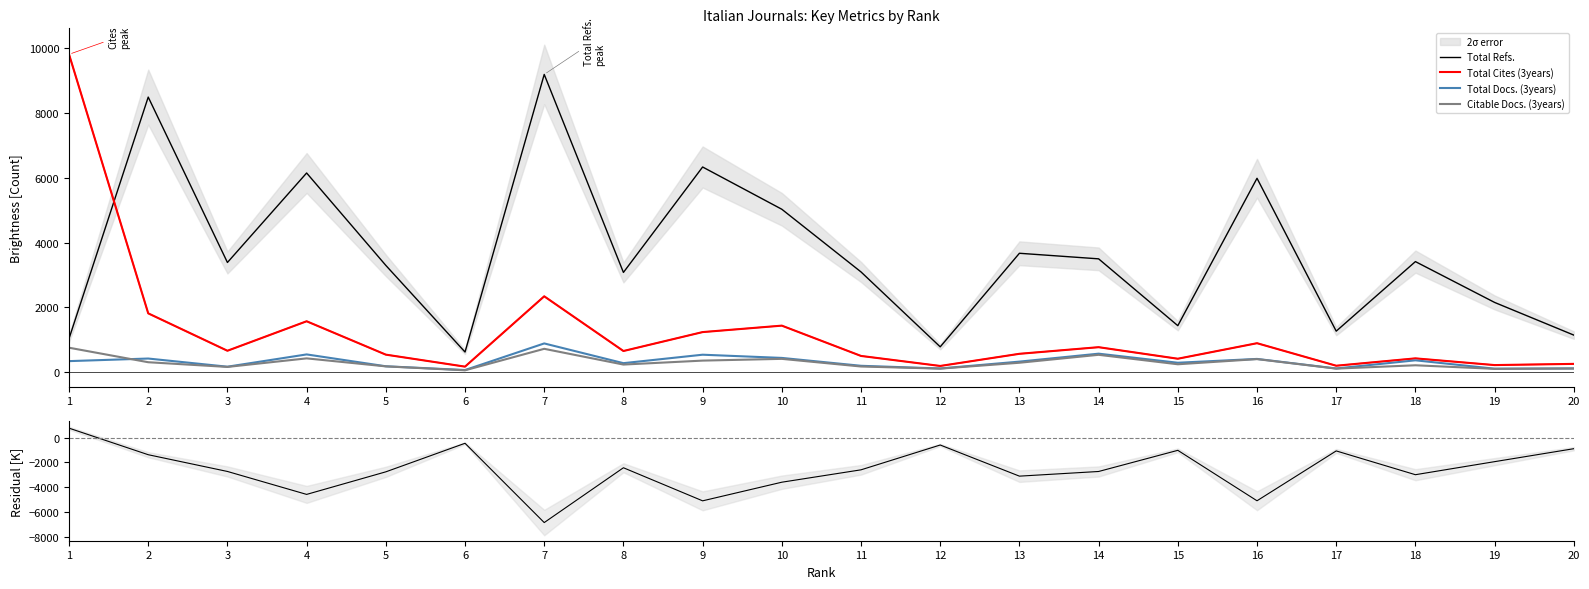

Is it true that Total Docs. (3years) equals 574 at 14?

True